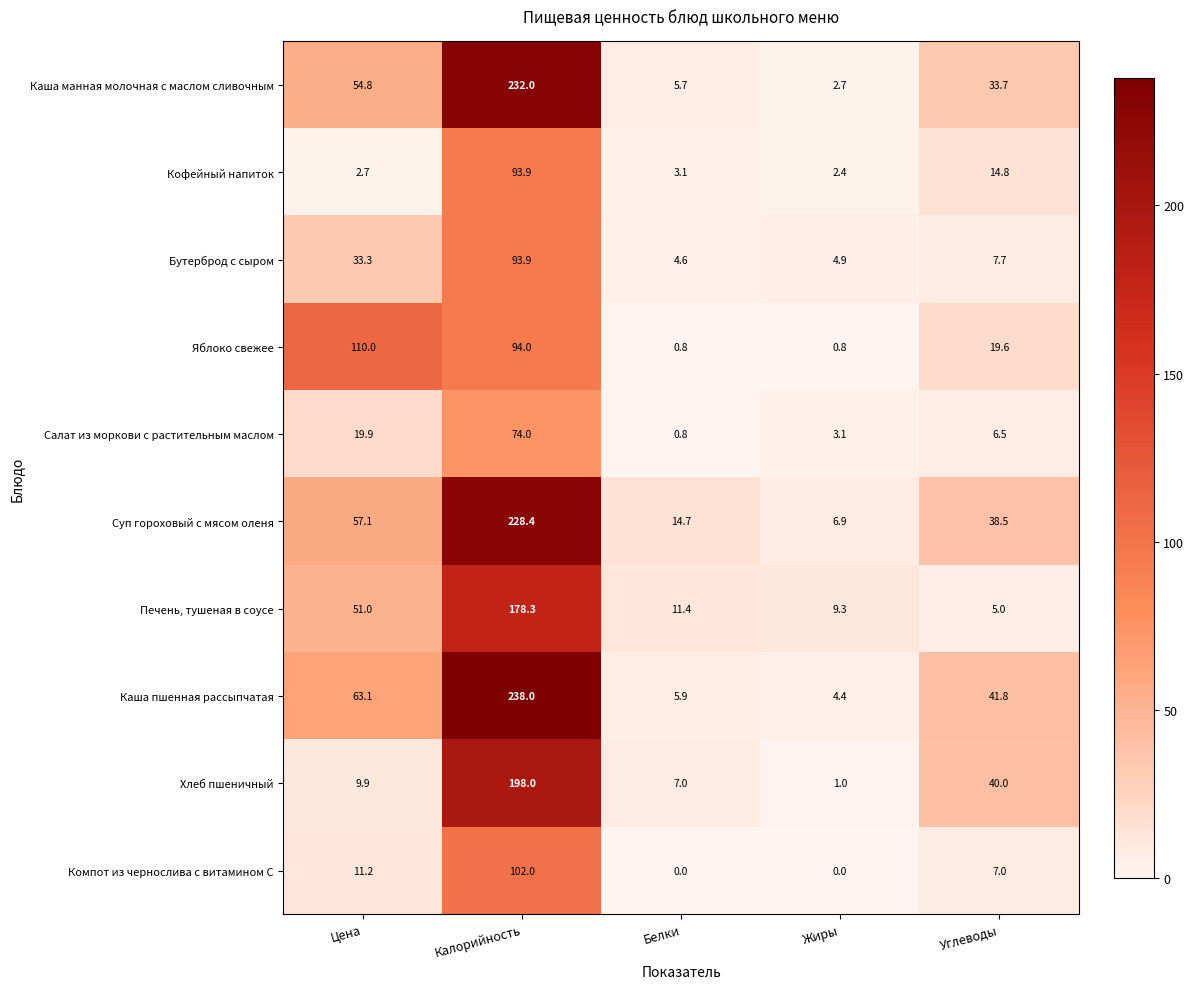

The Салат из моркови с растительным маслом series shows 0.5 at Белки. True or false?

False